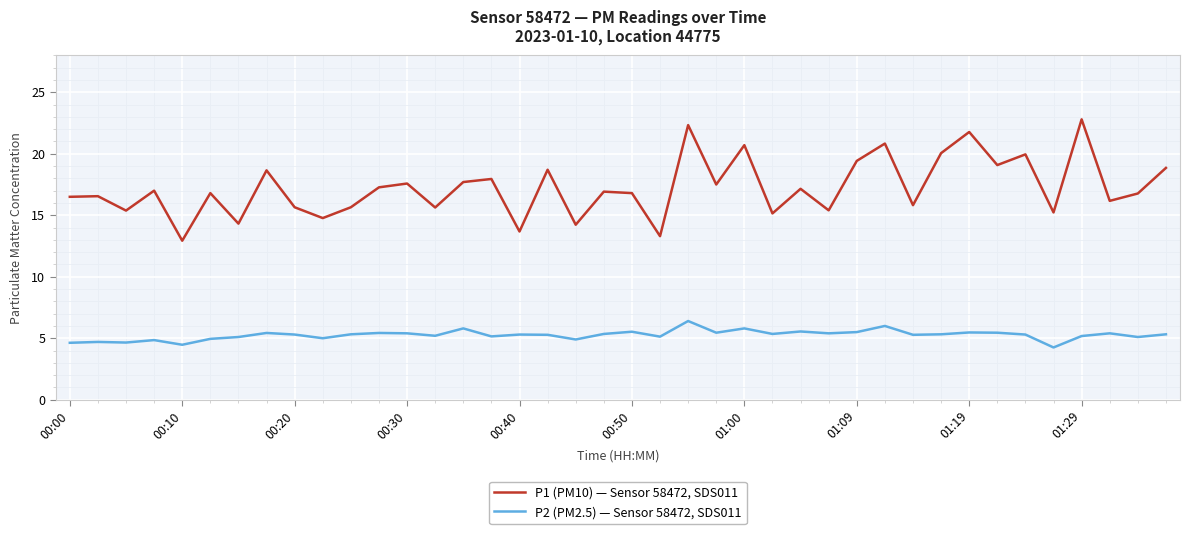

Which series has the widest spread of values?

P1 (PM10) — Sensor 58472, SDS011